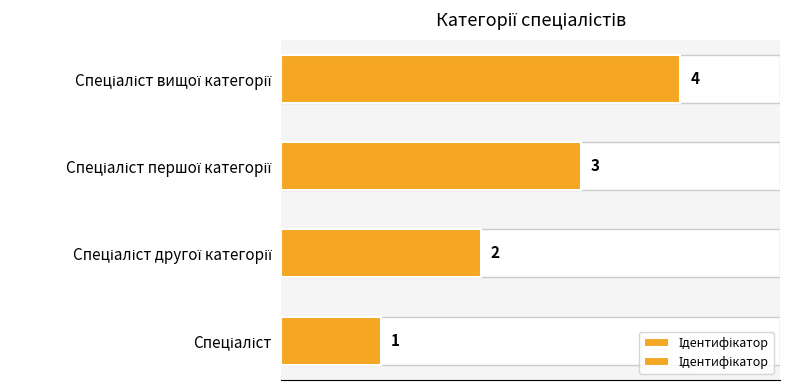

The value at Спеціаліст вищої категорії is 6. True or false?

False